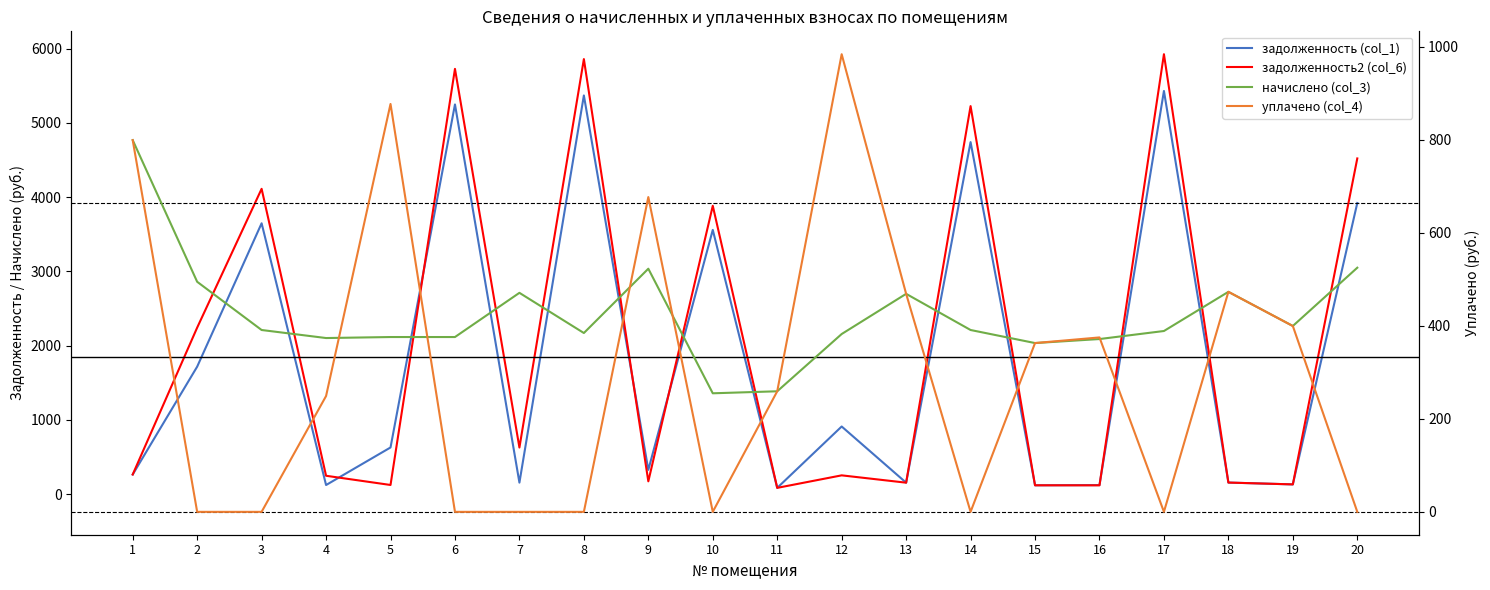

True or false: задолженность2 (col_6) has more than 1 interior local peaks.

True